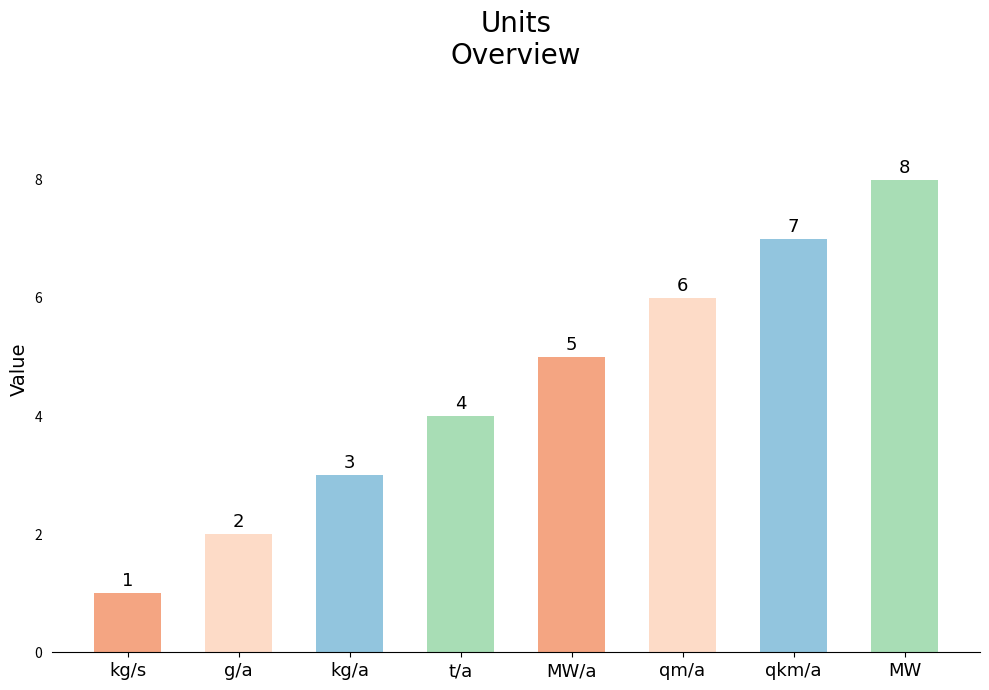

How many data points does each series have?

8